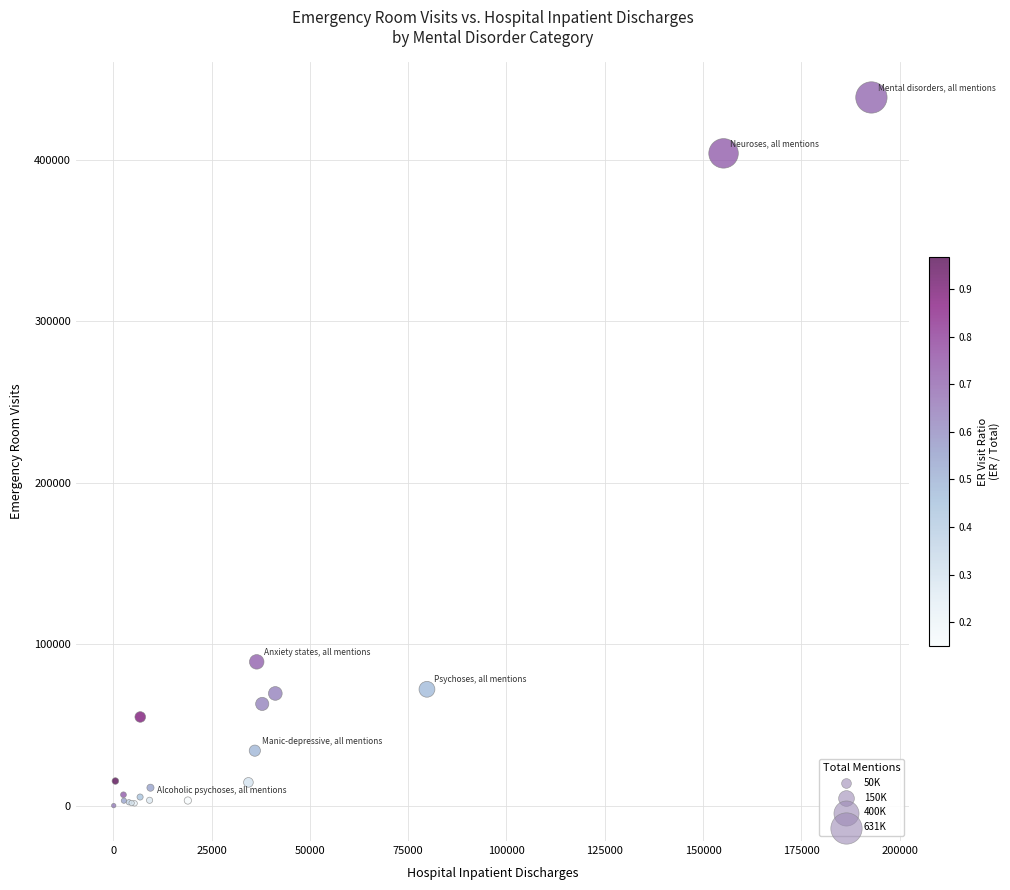

What Y value in the scatter plot is closest to 219334?

89155